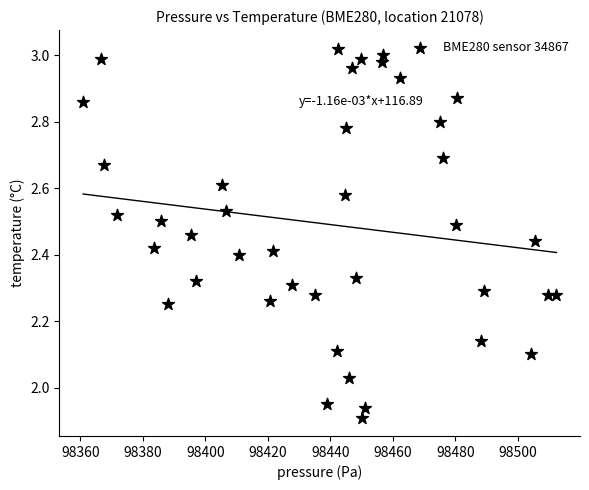

What is the range of X values (max minus min)?

151.4